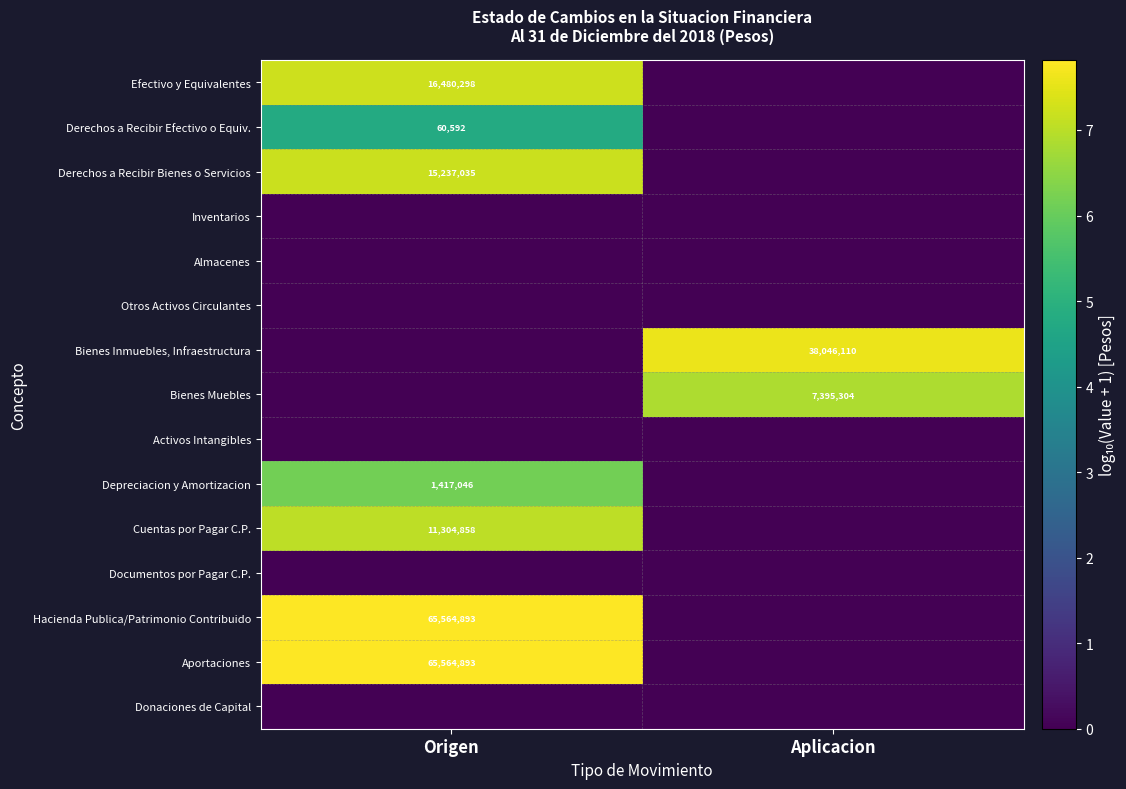

Count the Derechos a Recibir Efectivo o Equiv. values in the range 0 to 4.

1